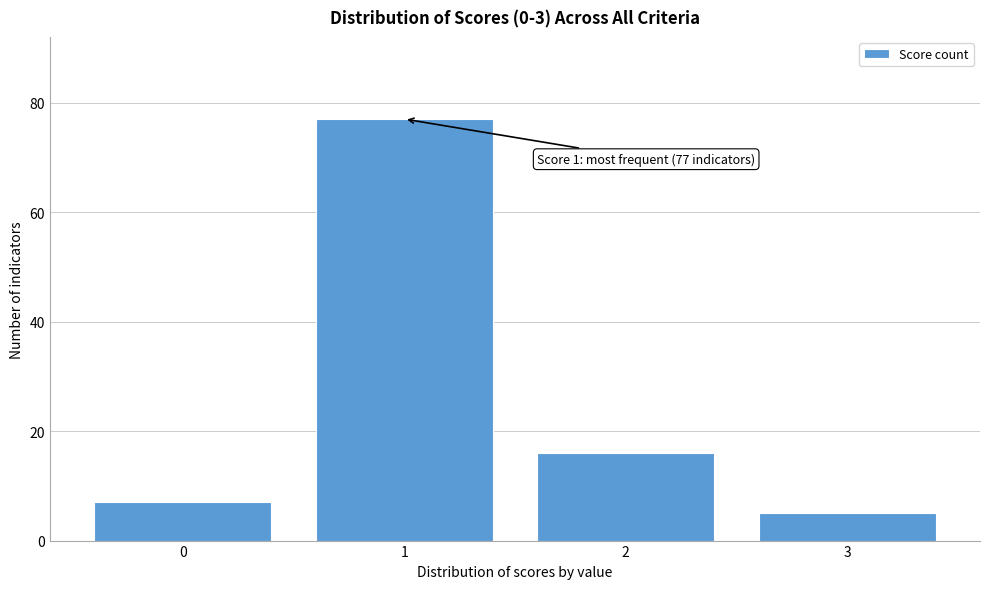

Reading left to right, list all the values displayed in this chart.

7	77	16	5